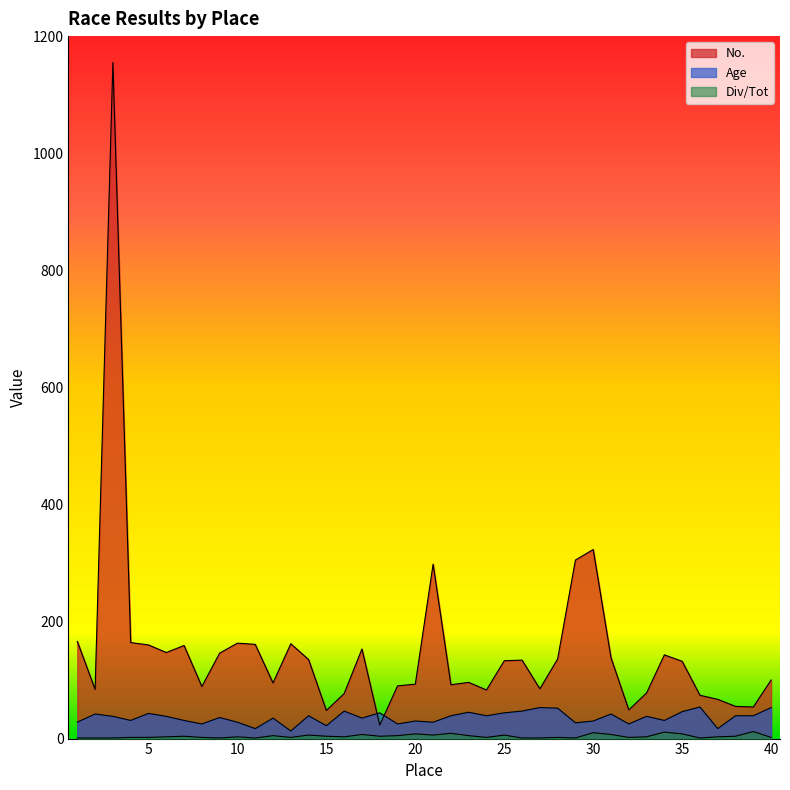

What is the highest value of the No. series?

1155